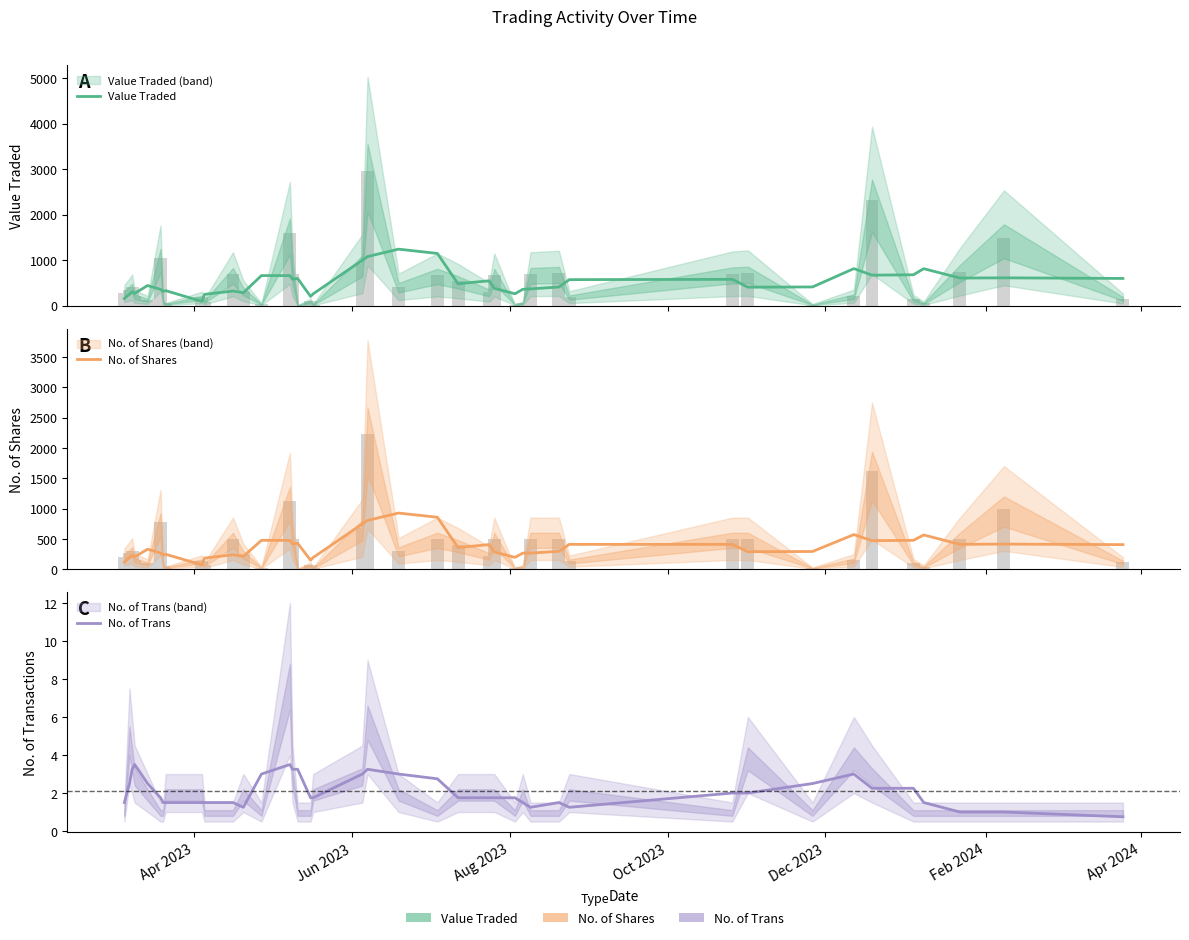

Does the chart contain any negative values?

No